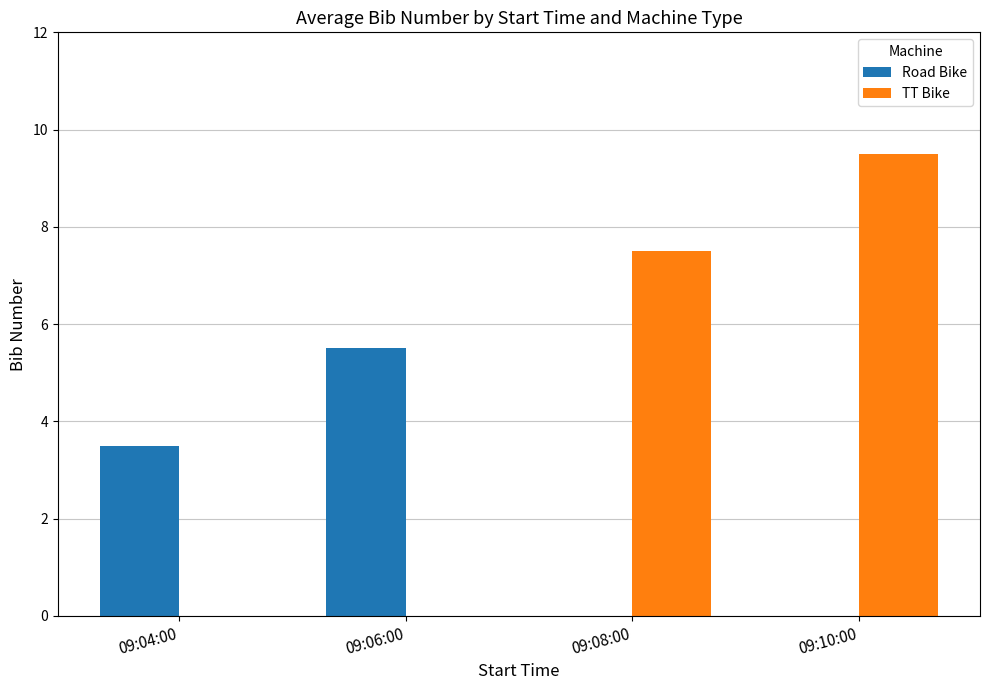

Reading right to left, transcribe all the data shown in this chart.

Road Bike: 0.0	0.0	5.5	3.5
TT Bike: 9.5	7.5	0.0	0.0